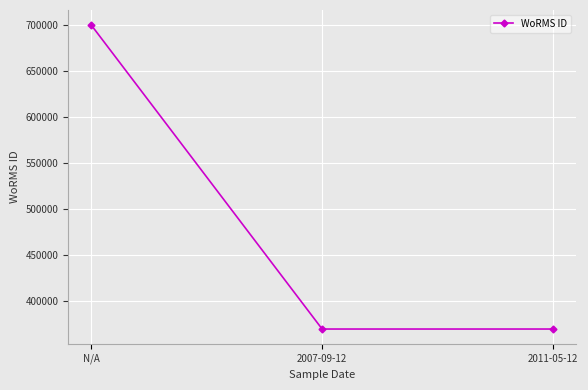

What is the sum of all values?

1438380